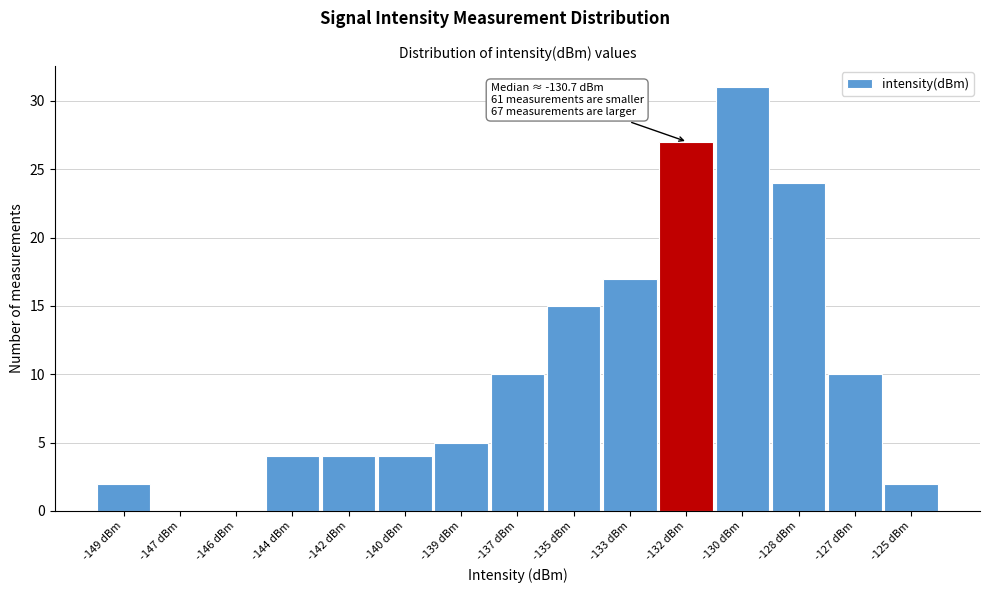

Reading left to right, list all the values displayed in this chart.

-149 dBm=2	-147 dBm=0	-146 dBm=0	-144 dBm=4	-142 dBm=4	-140 dBm=4	-139 dBm=5	-137 dBm=10	-135 dBm=15	-133 dBm=17	-132 dBm=27	-130 dBm=31	-128 dBm=24	-127 dBm=10	-125 dBm=2